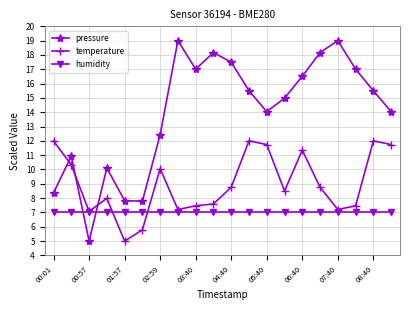

Rank the series by their maximum value, from lowest to highest.

humidity, temperature, pressure